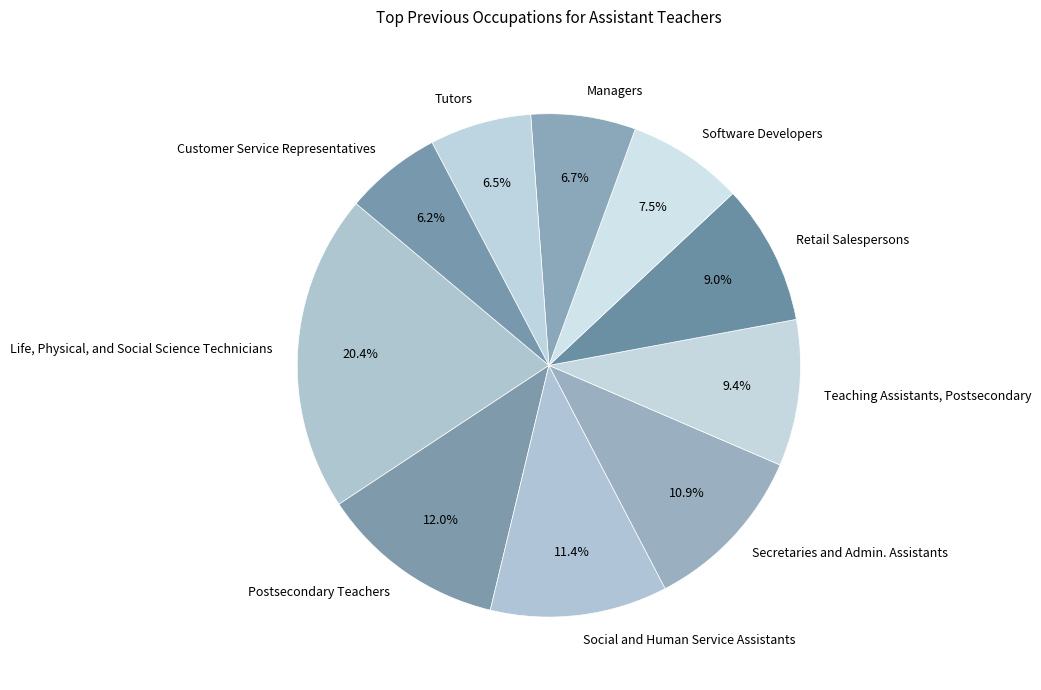

Which category has the biggest portion of the pie?

Life, Physical, and Social Science Technicians